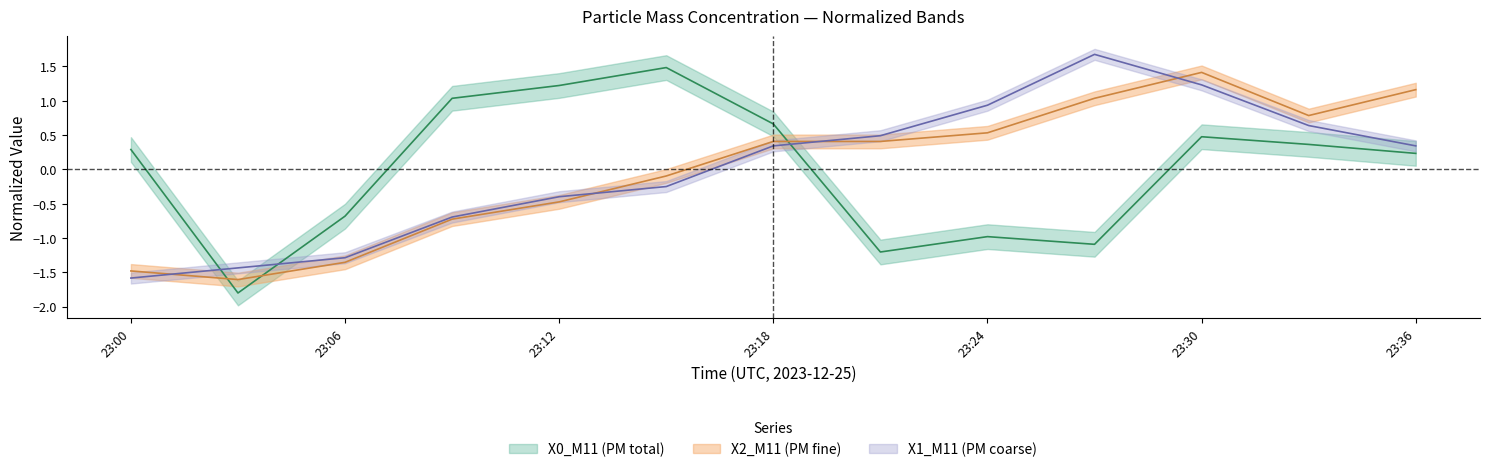

Is the value of X0_M11 at 6 greater than the value of X1_M11 at X2_M11?

Yes